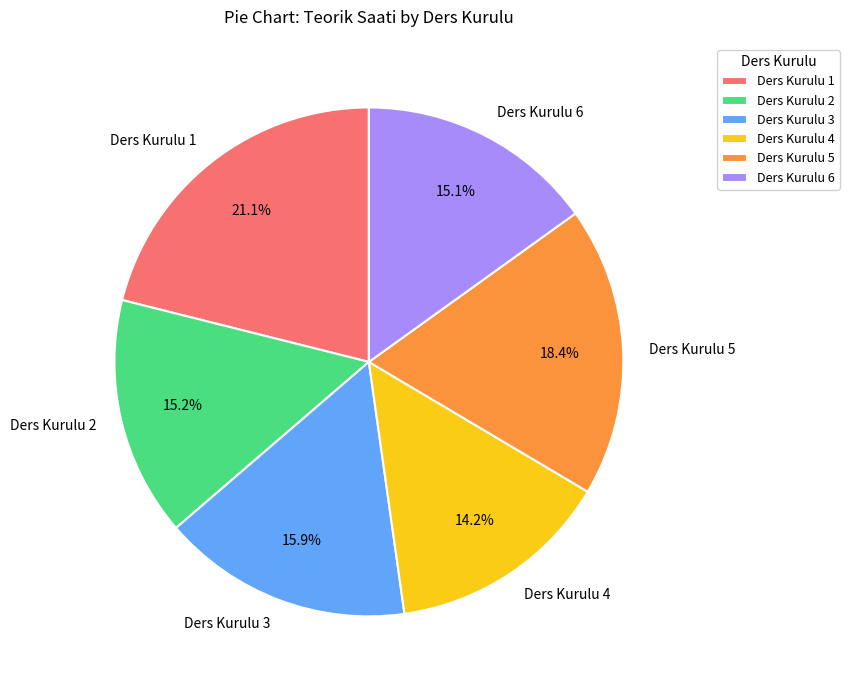

How many segments does this pie chart have?

6